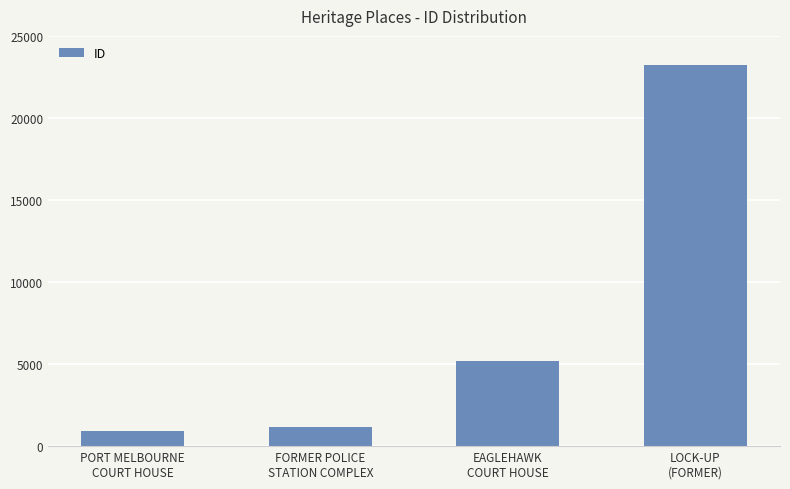

What is the sum of the values at LOCK-UP
(FORMER) and EAGLEHAWK
COURT HOUSE?

28415